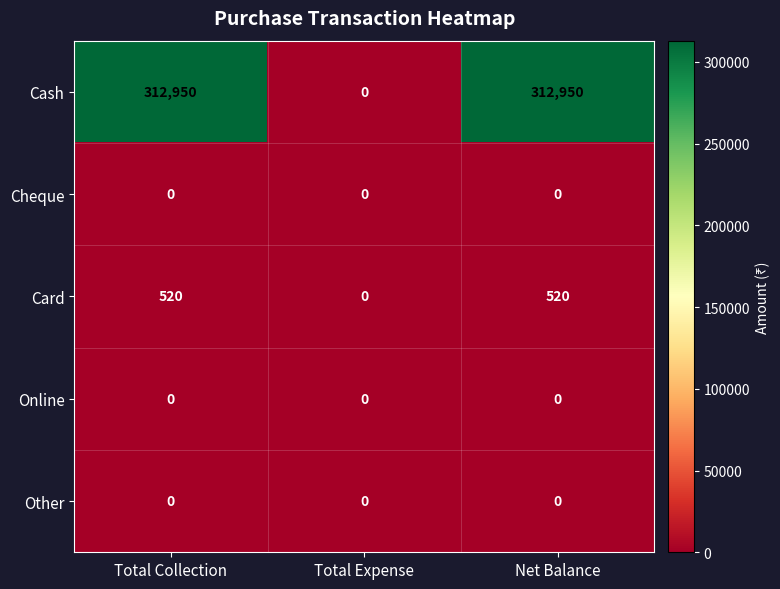

At how many categories does at least one series exceed 195237?

2